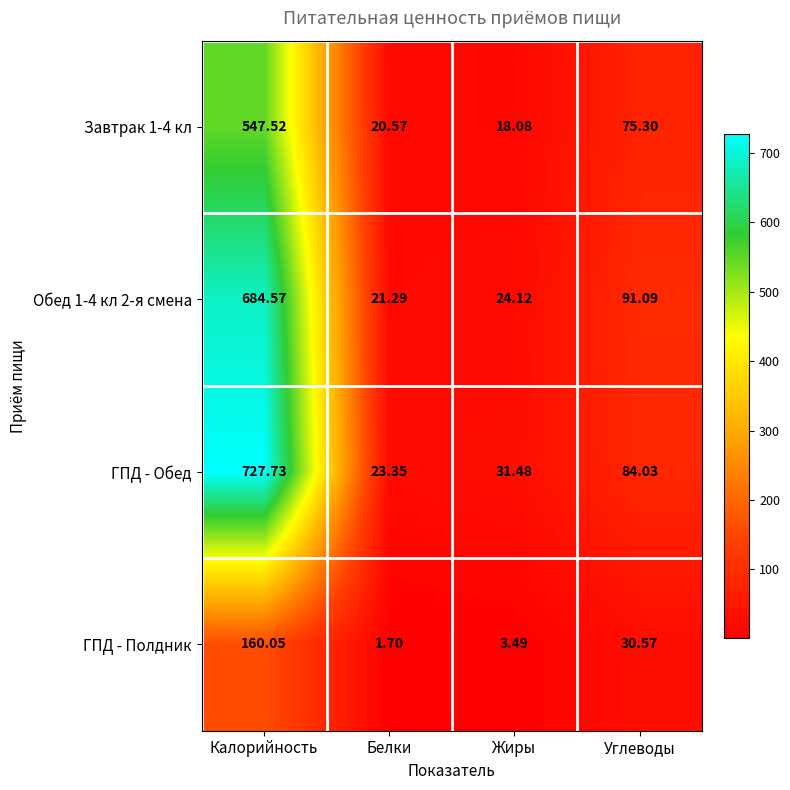

Which series changed the most between Белки and Углеводы?

Обед 1-4 кл 2-я смена